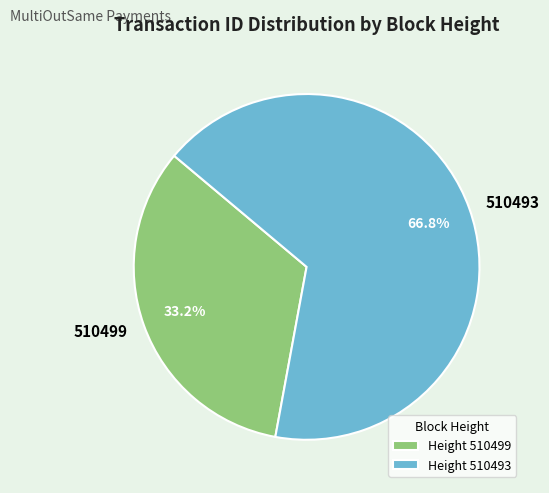

How many slices are in this pie chart?

2